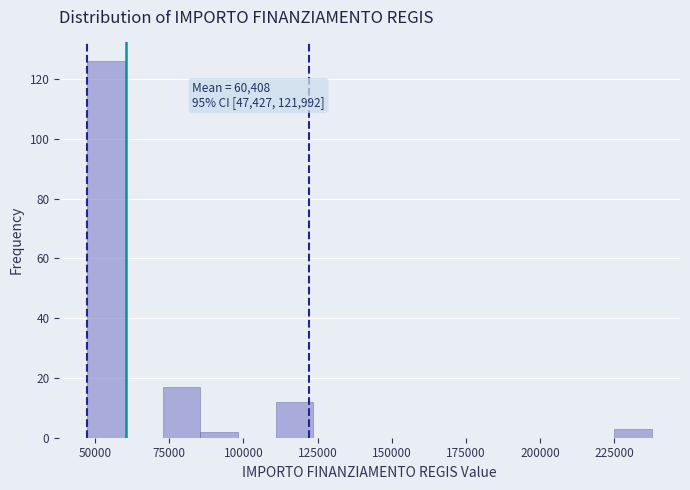

Read against the x-axis, roughly where is the centre of the tallest bar?

55000